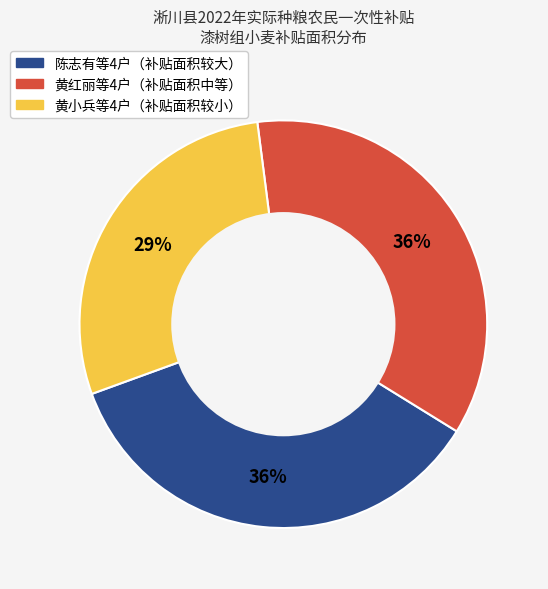

Is there a majority slice in this chart?

No